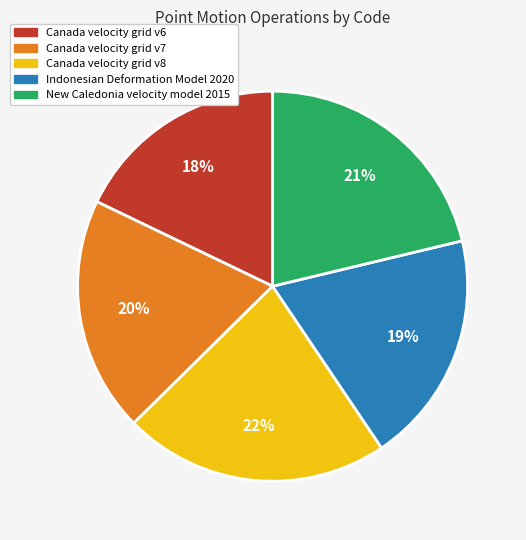

To the nearest percent, what is the average slice percentage?

20%